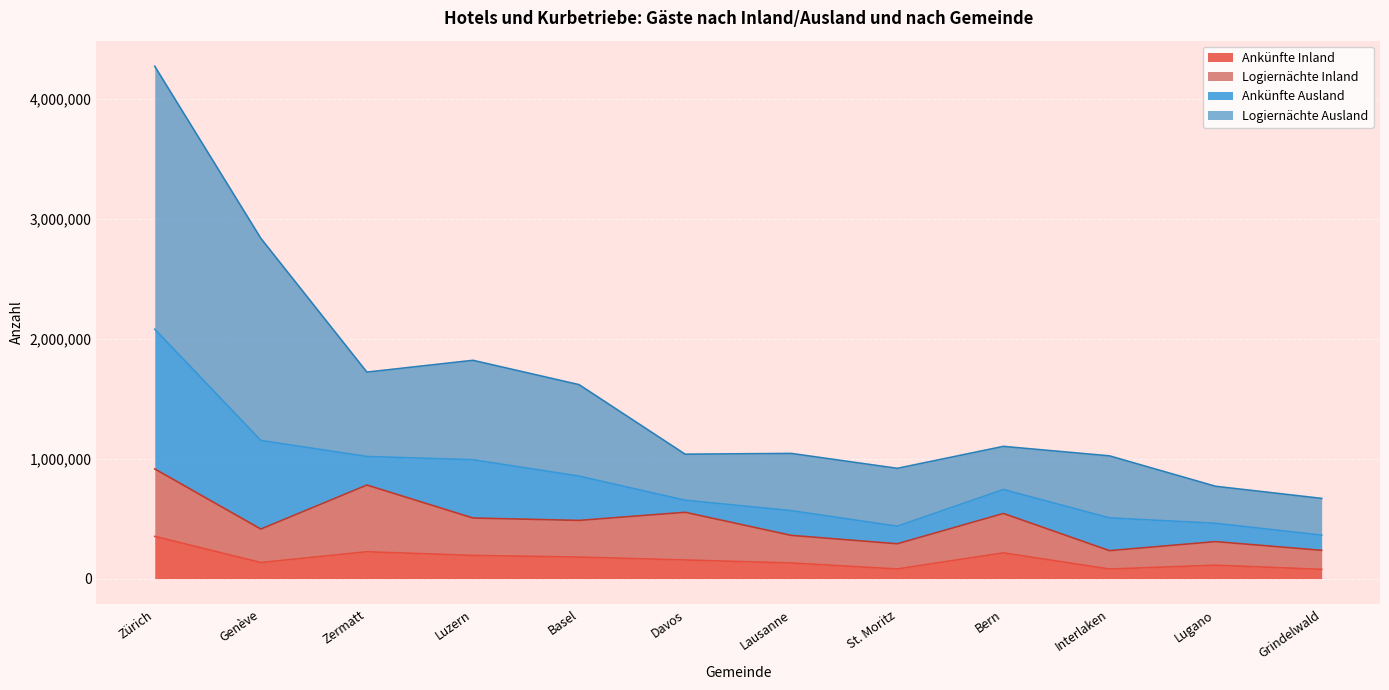

How many lines are shown in the chart?

4